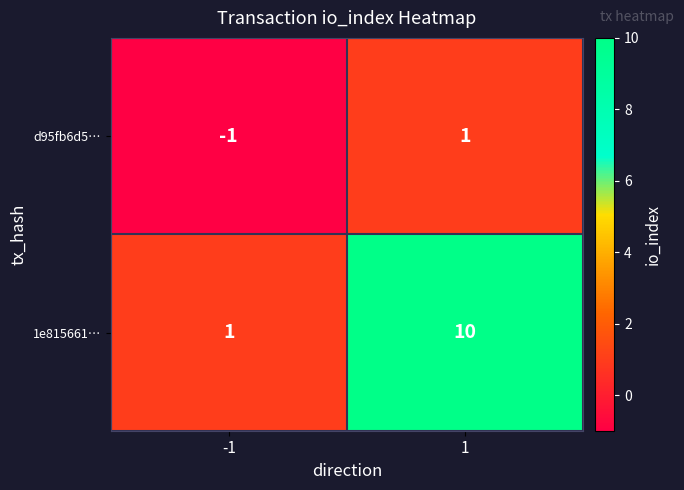

What is the sum of all 1e815661… values?

11